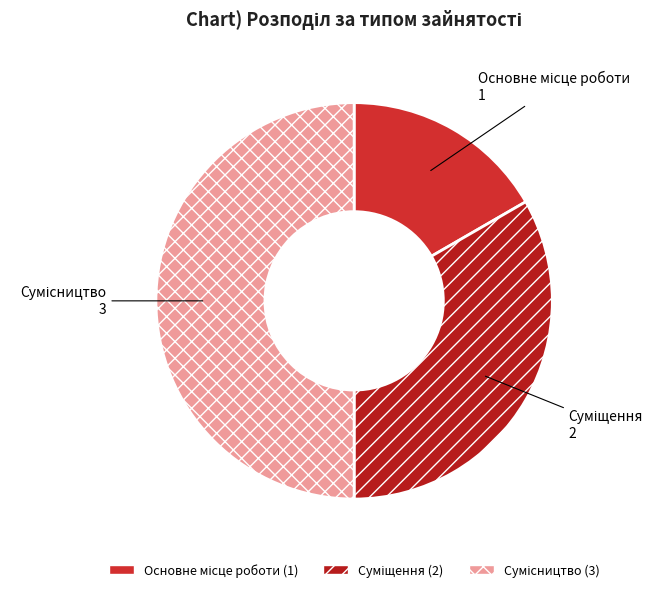

Count the number of slices in the pie.

3